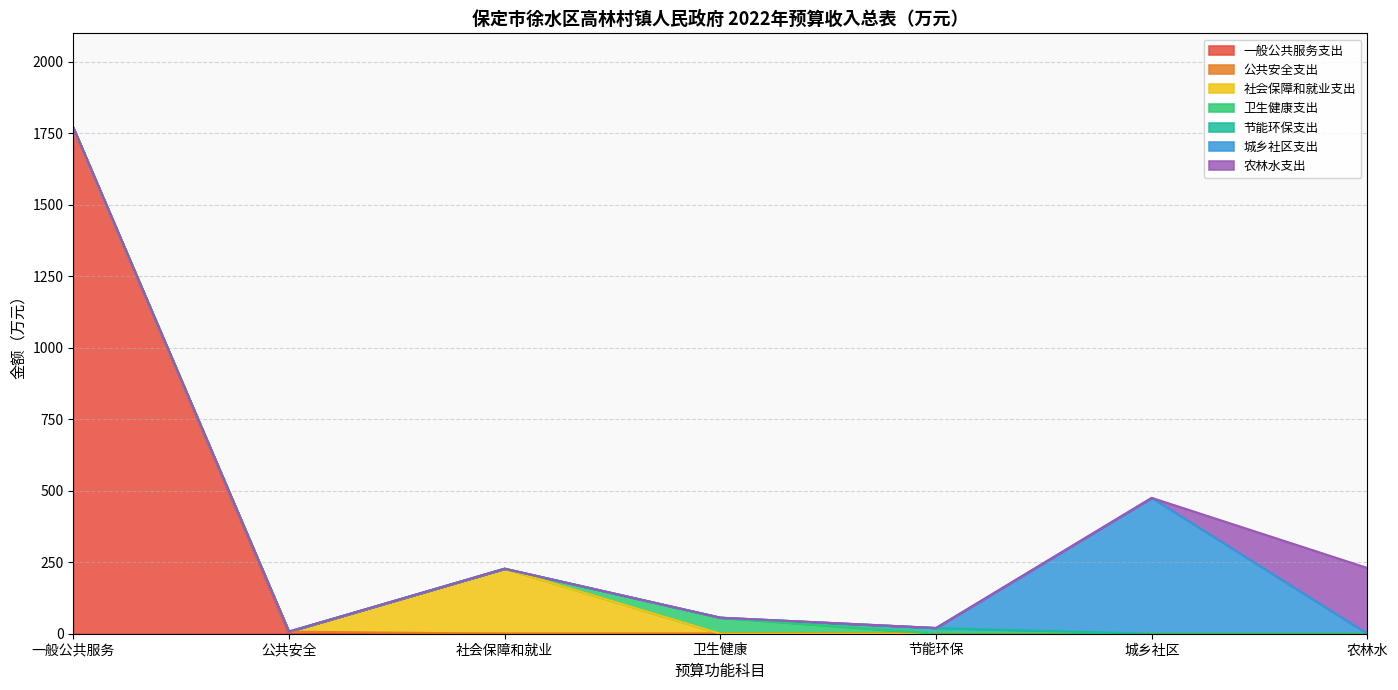

At which category is the sum across all series the highest?

一般公共服务